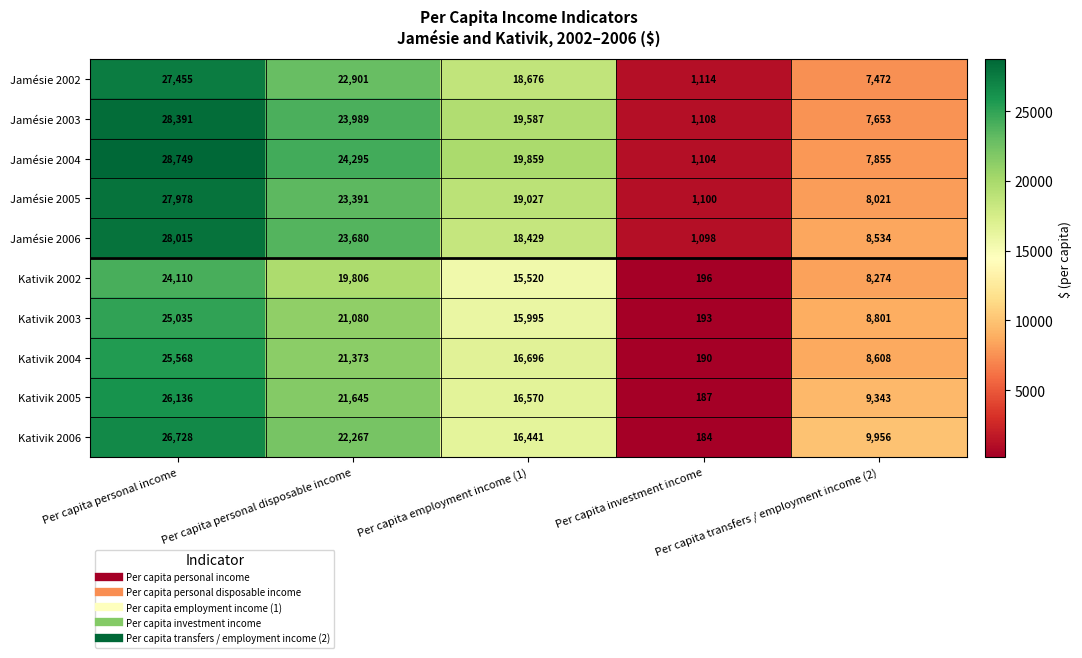

What is the minimum value shown in the chart?

184